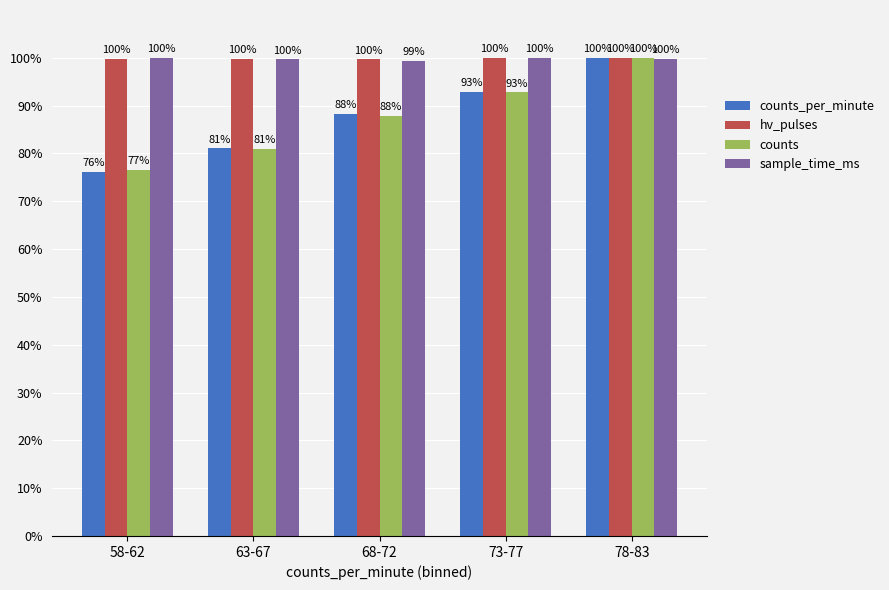

At which label does counts reach its peak?

78-83